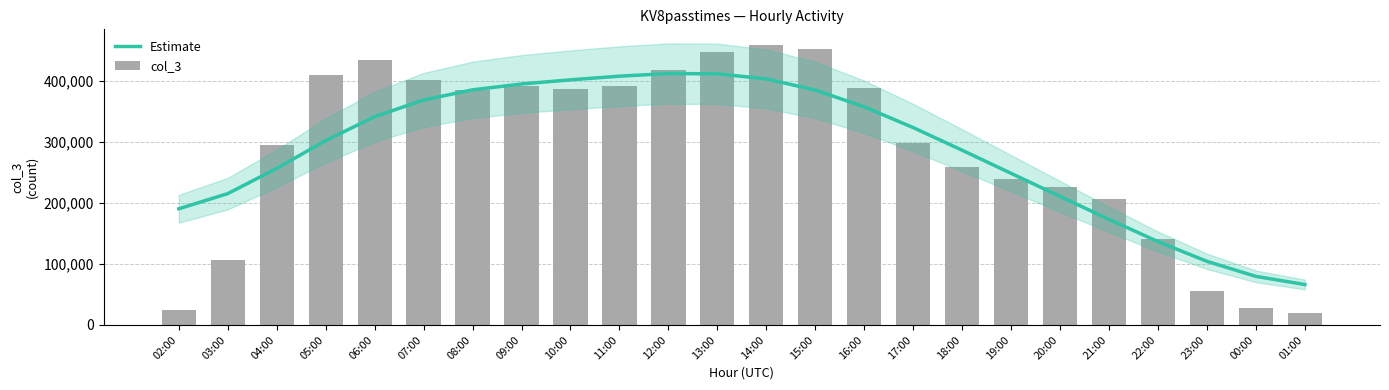

What is the difference between the highest and lowest values at 21:00?

33516